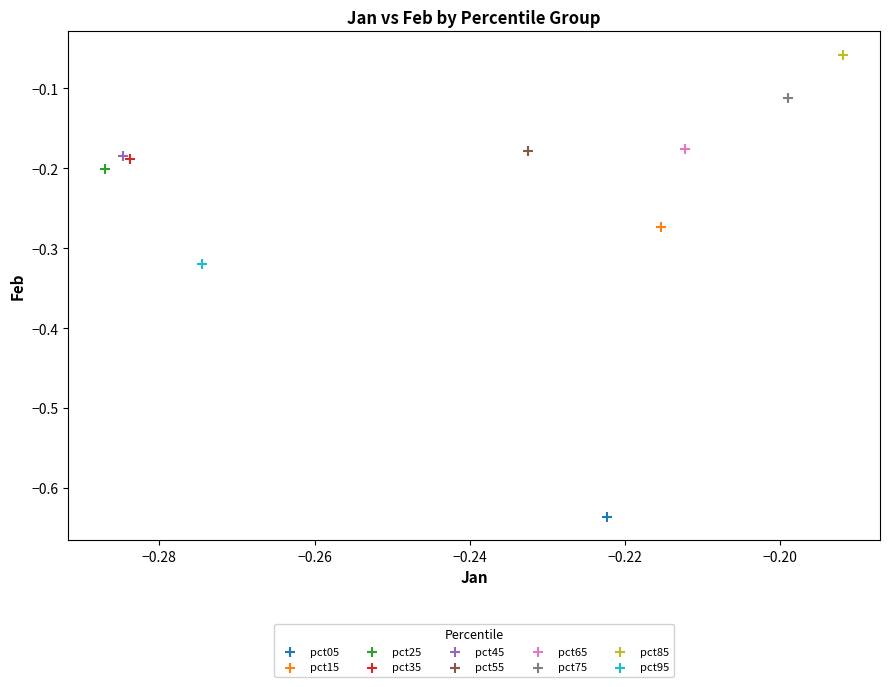

What are all the series names shown in the legend?

pct05, pct15, pct25, pct35, pct45, pct55, pct65, pct75, pct85, pct95